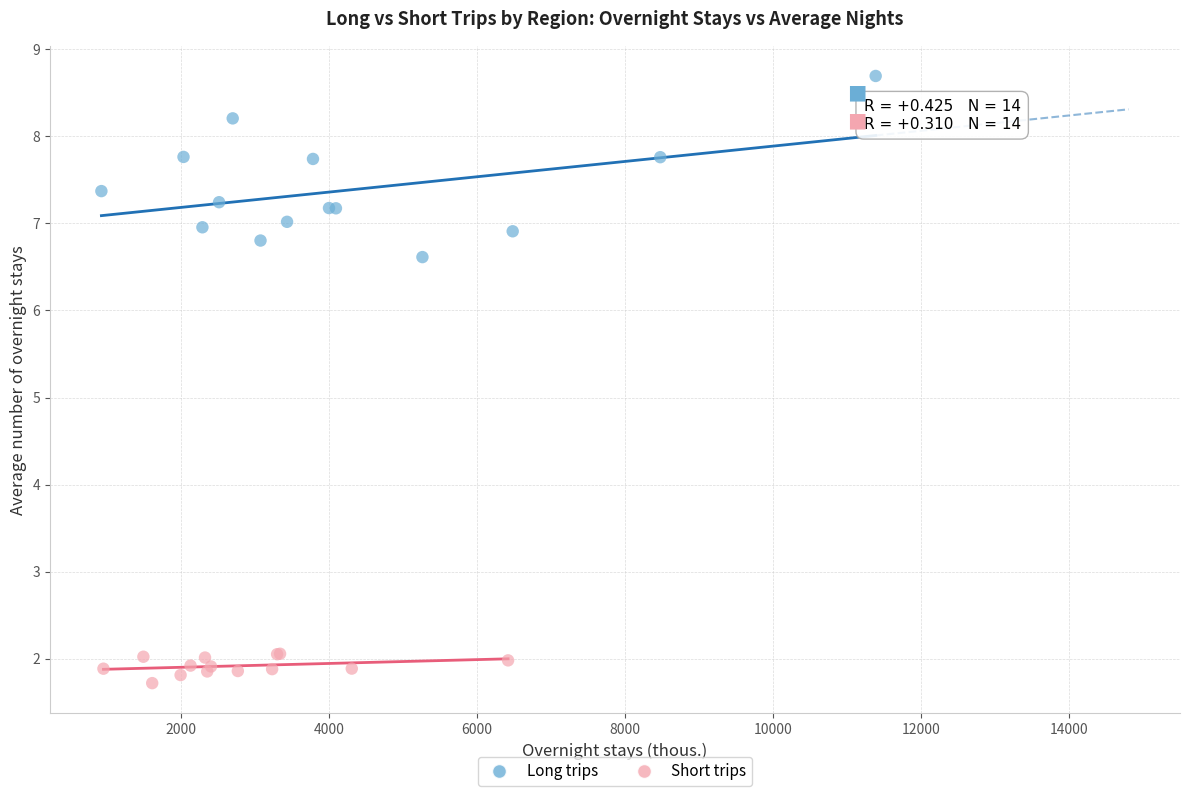

Which series has the widest spread of Y values?

Long trips